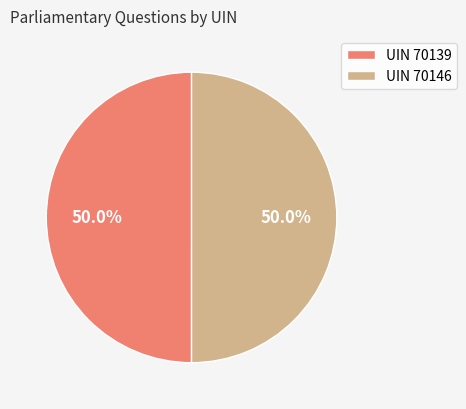

What is the ratio of the value at UIN 70139 to the value at UIN 70146?

1.0